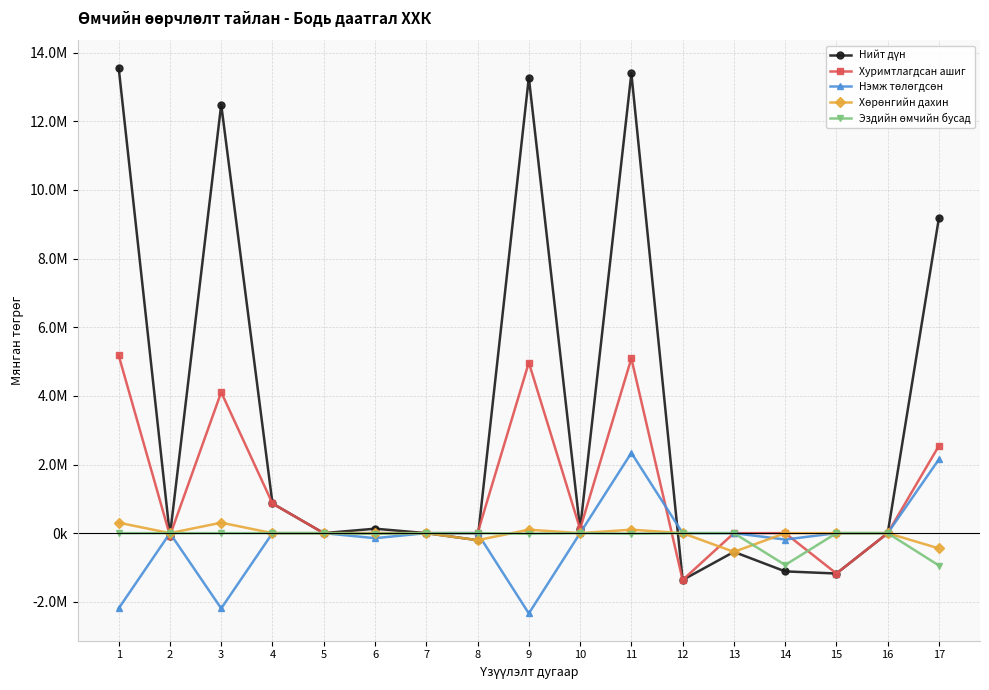

True or false: Эздийн өмчийн бусад and Нийт дүн intersect in this chart.

True